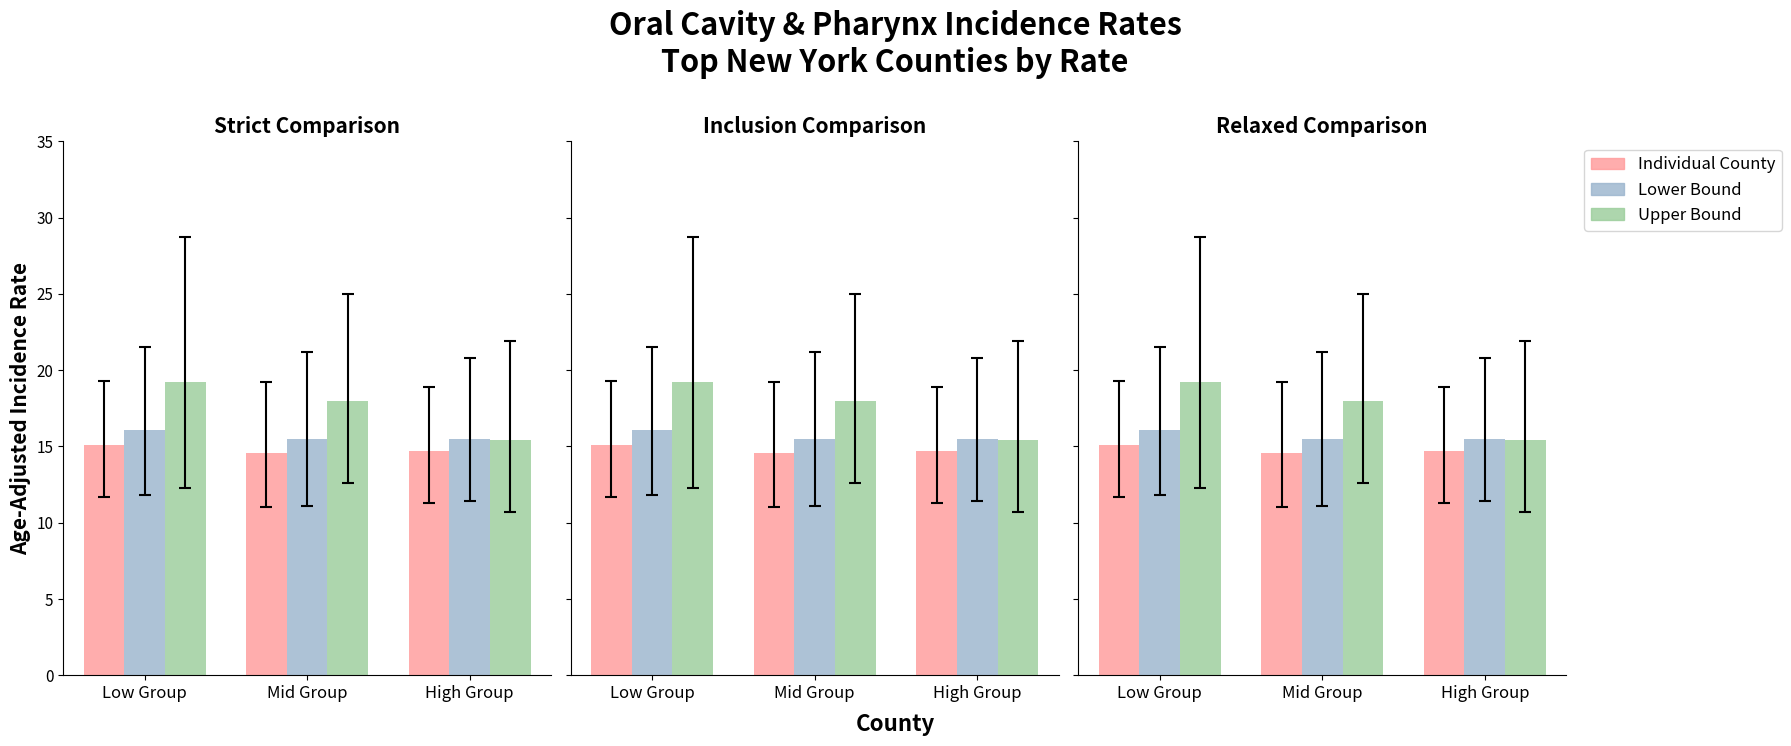

What is the total value across all series at High Group?

45.6